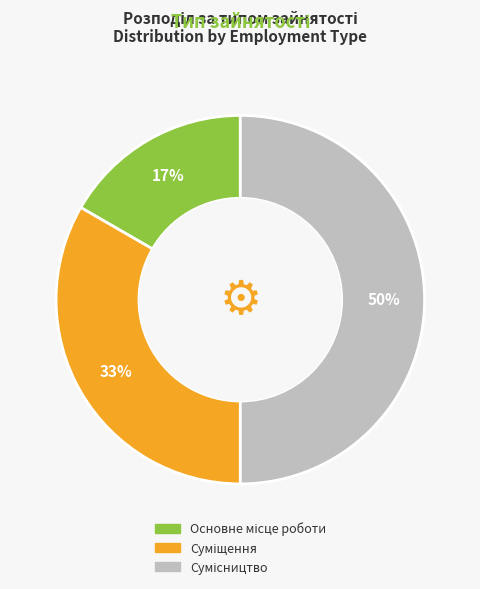

Count the number of slices in the pie.

3